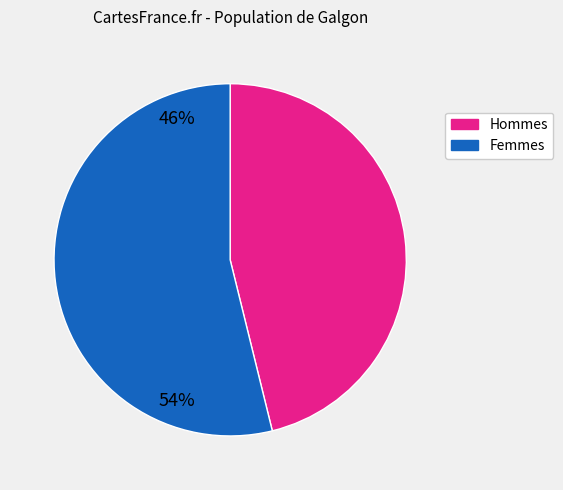

Rank the categories by value from lowest to highest.

Hommes, Femmes